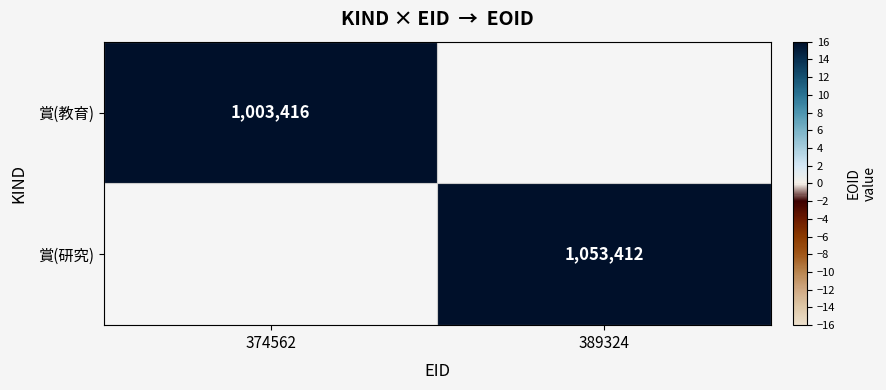

The 賞(研究) series shows 1053412 at 389324. True or false?

True